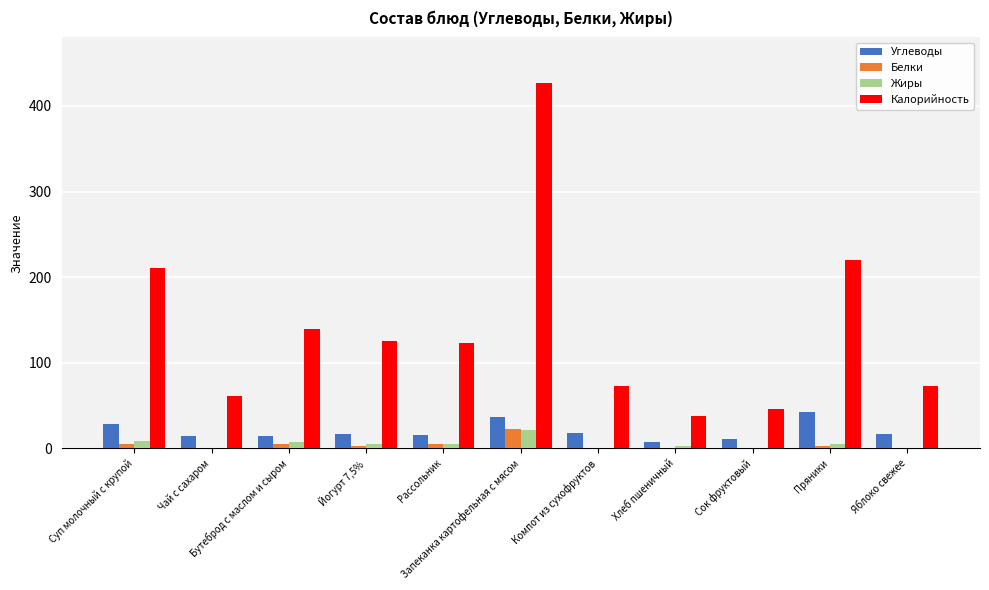

What is the total value across all series at Сок фруктовый?

57.4